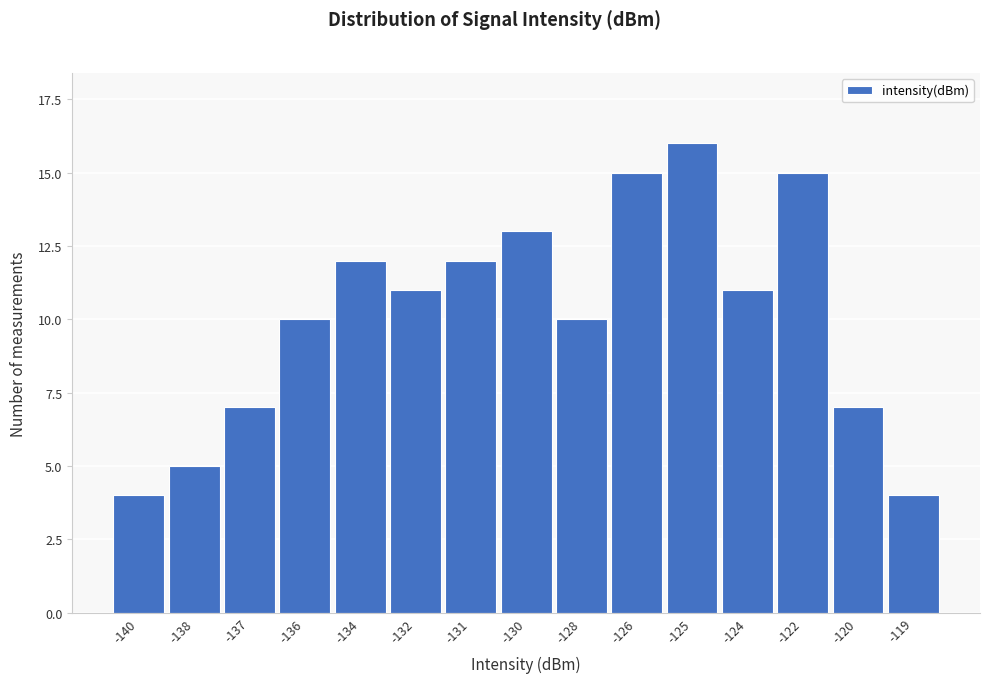

Reading left to right, extract all data points from this chart.

-140=4	-138=5	-137=7	-136=10	-134=12	-132=11	-131=12	-130=13	-128=10	-126=15	-125=16	-124=11	-122=15	-120=7	-119=4